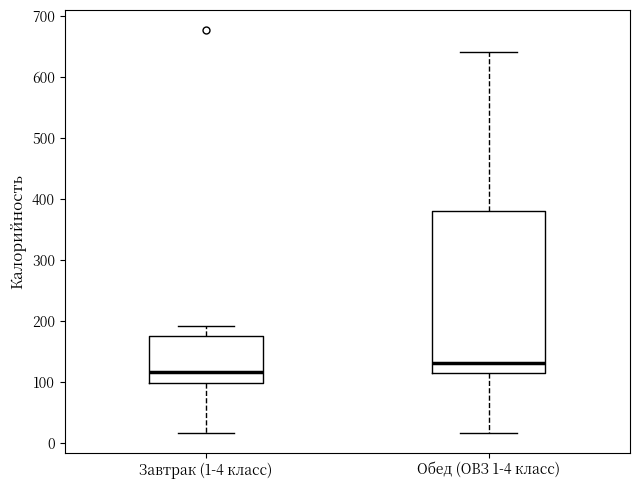

Which box is the tallest, from its lower edge to its upper edge?

Обед (ОВЗ 1-4 класс)